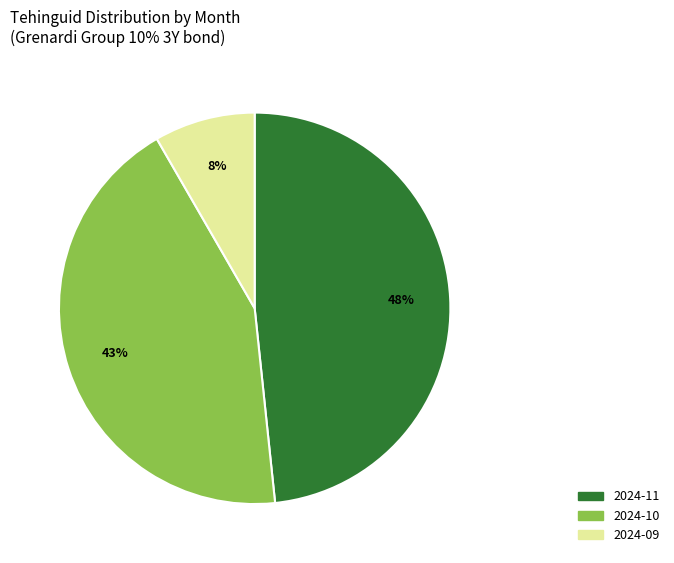

To the nearest percent, what is the difference between the largest and smallest slice percentages?

40%